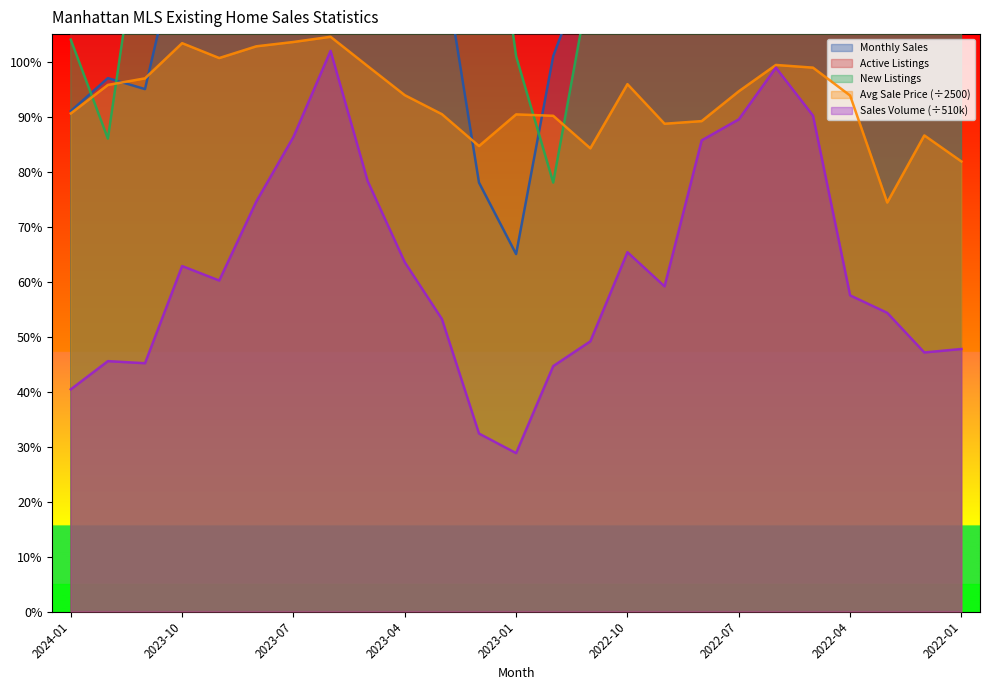

What is the label of the 18th point from the right?

2023-06